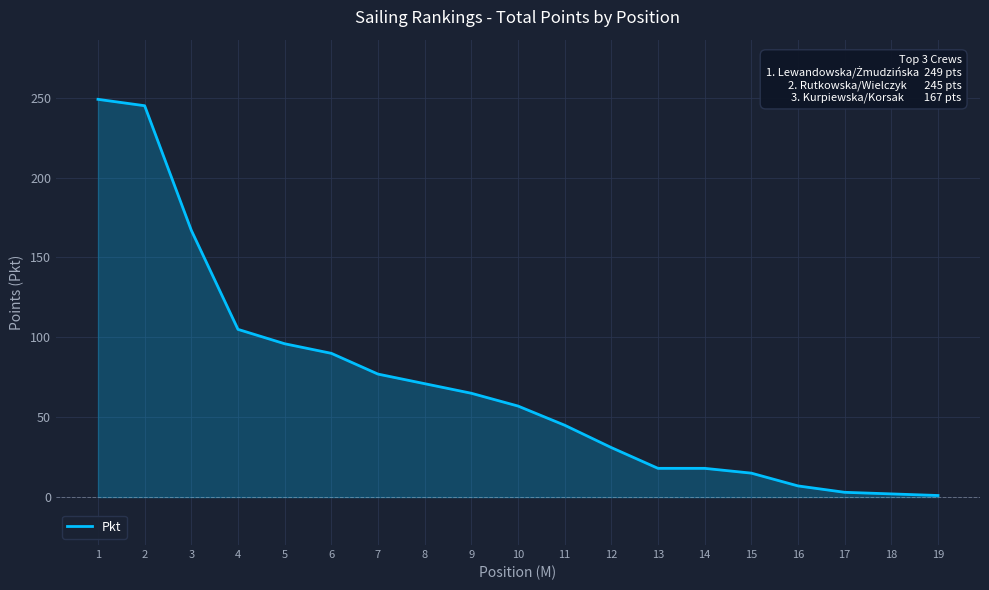

Approximately how many times larger is the value at 18 compared to 16?

0.3